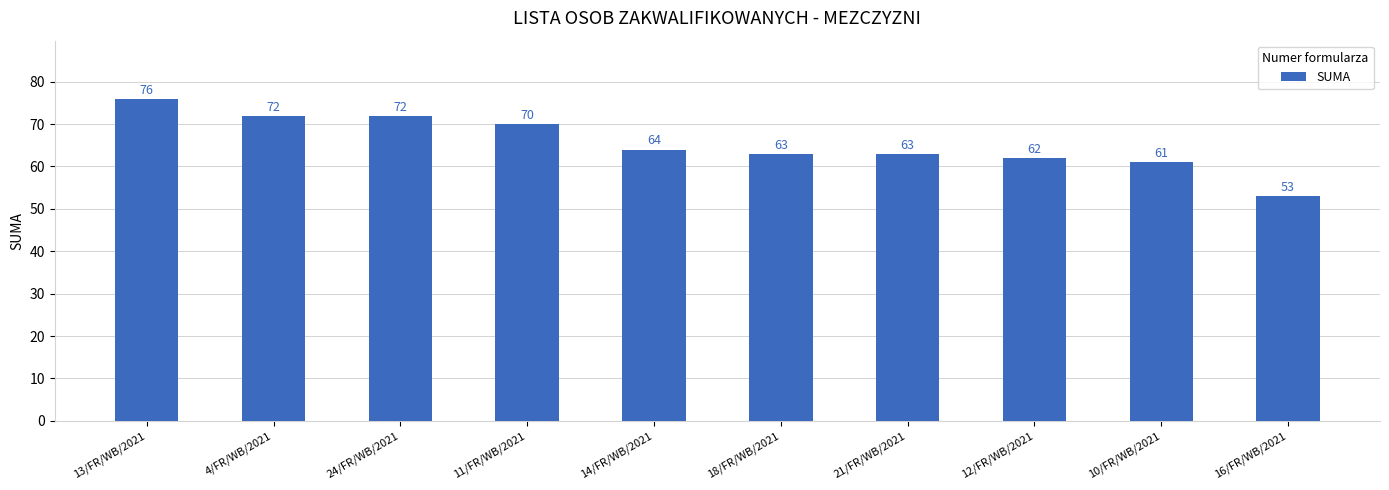

Reading left to right, transcribe all the data shown in this chart.

13/FR/WB/2021=76	4/FR/WB/2021=72	24/FR/WB/2021=72	11/FR/WB/2021=70	14/FR/WB/2021=64	18/FR/WB/2021=63	21/FR/WB/2021=63	12/FR/WB/2021=62	10/FR/WB/2021=61	16/FR/WB/2021=53